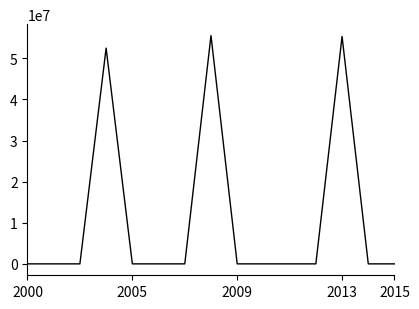

How many lines are shown in the chart?

1